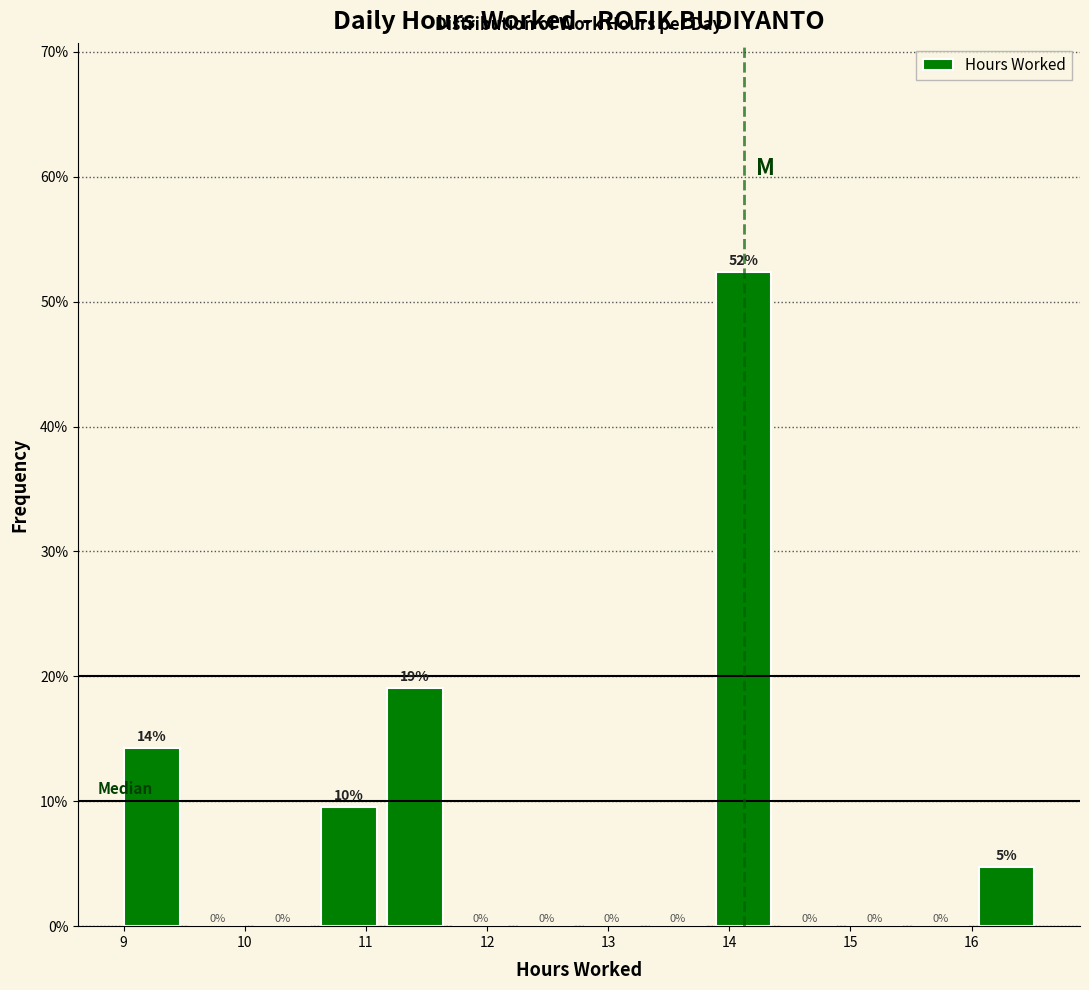

Which range on the x-axis has the tallest bar?

13.9 to 14.4